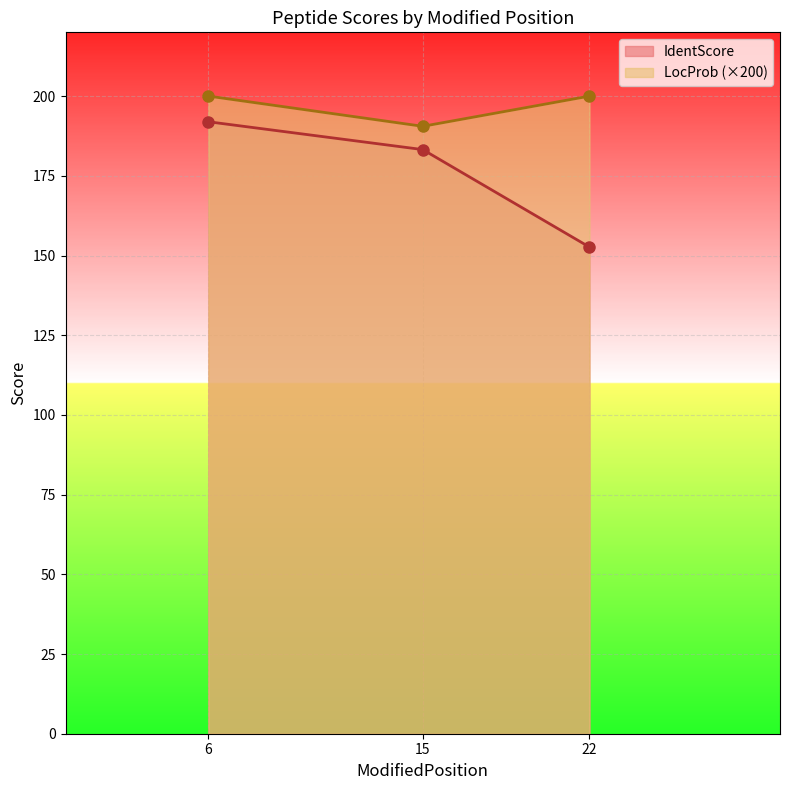

How many lines are shown in the chart?

2